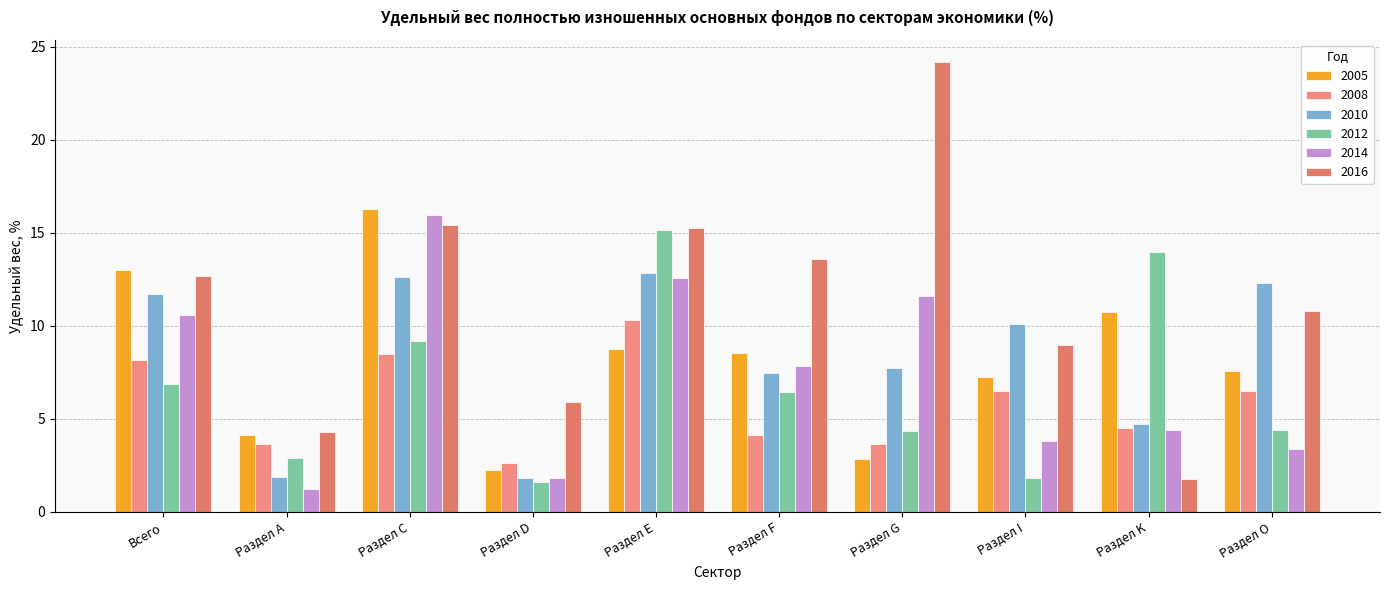

Which series has the largest total across all categories?

2016